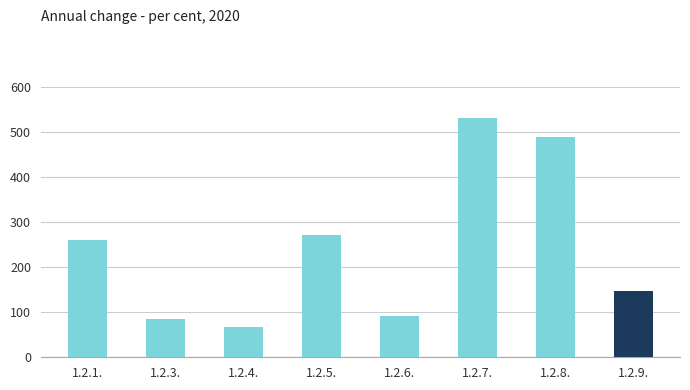

The value at 1.2.6. is 91.5. True or false?

True